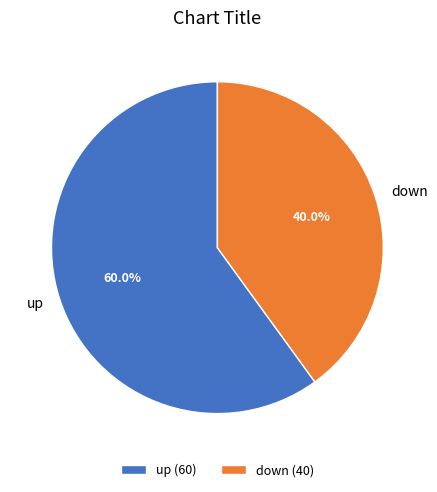

To the nearest percent, what portion does up represent?

60%